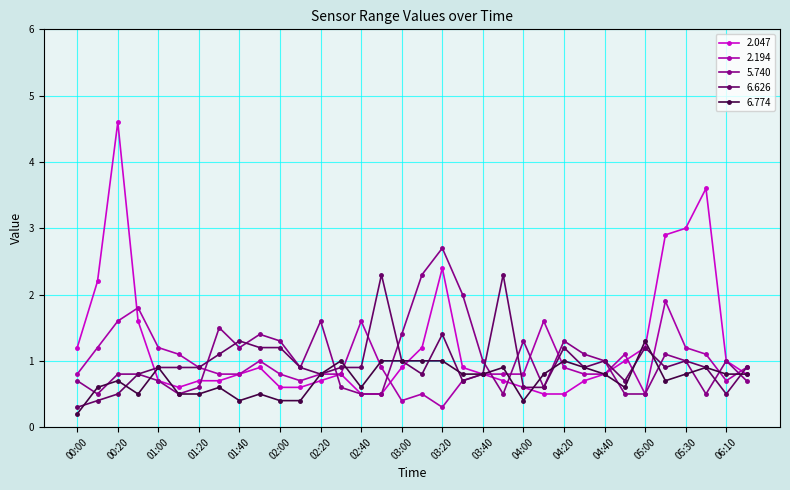

What is the value of the 6.774 point at the 2nd from the left?

0.6